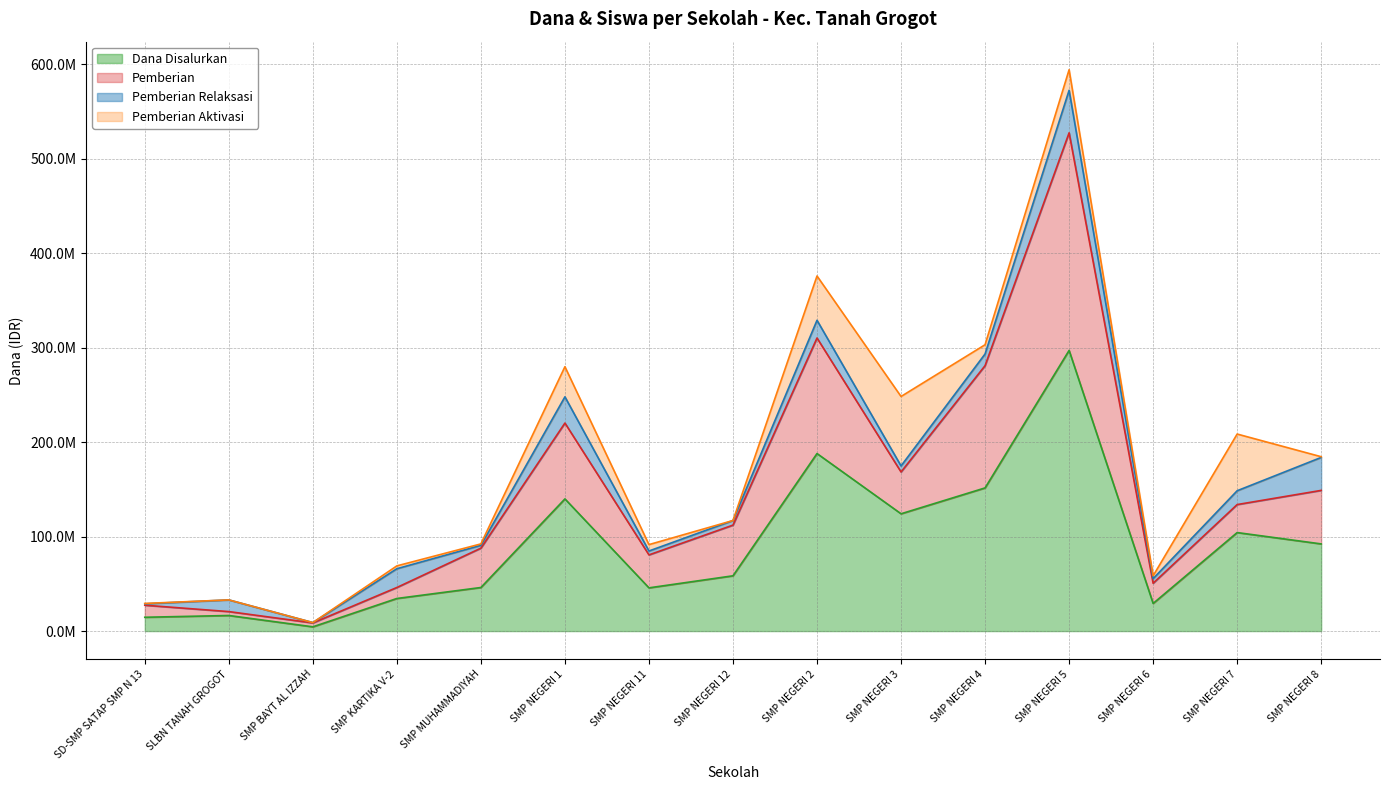

What is the maximum value shown in the chart?

594000000